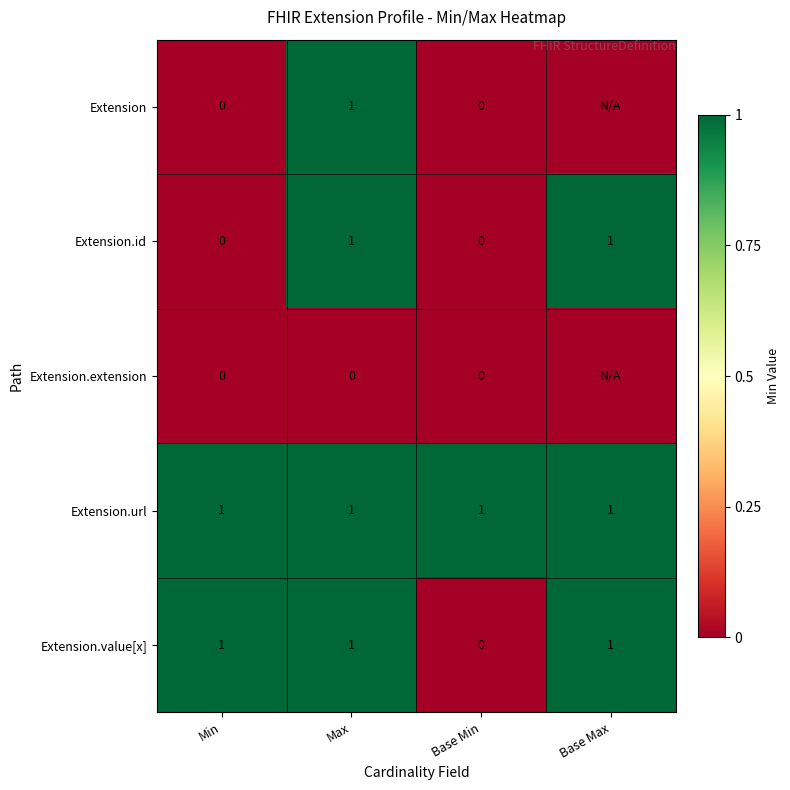

The value of Extension.url at Base Max is 1. True or false?

True